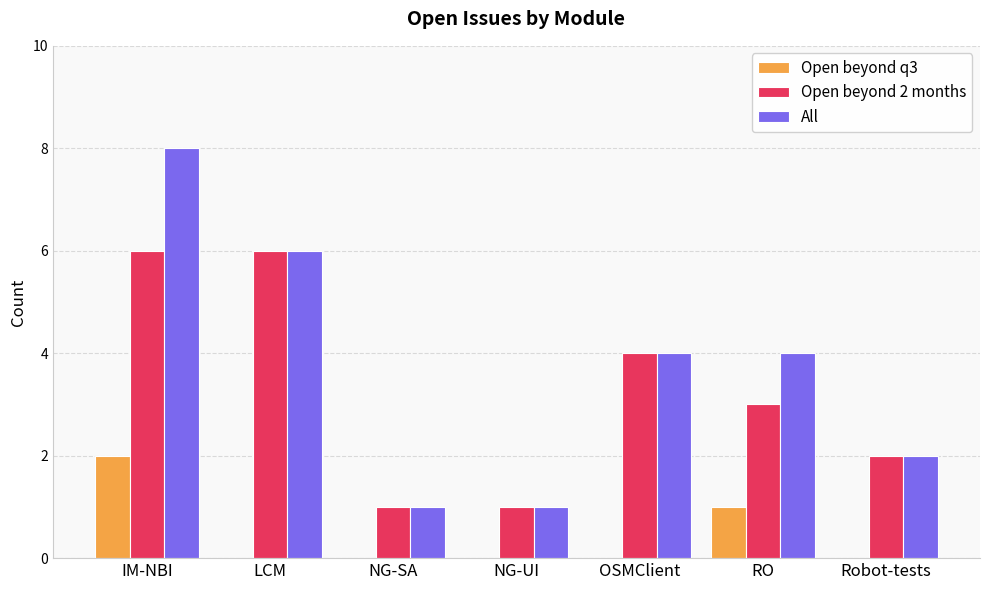

What is the maximum value for All?

8